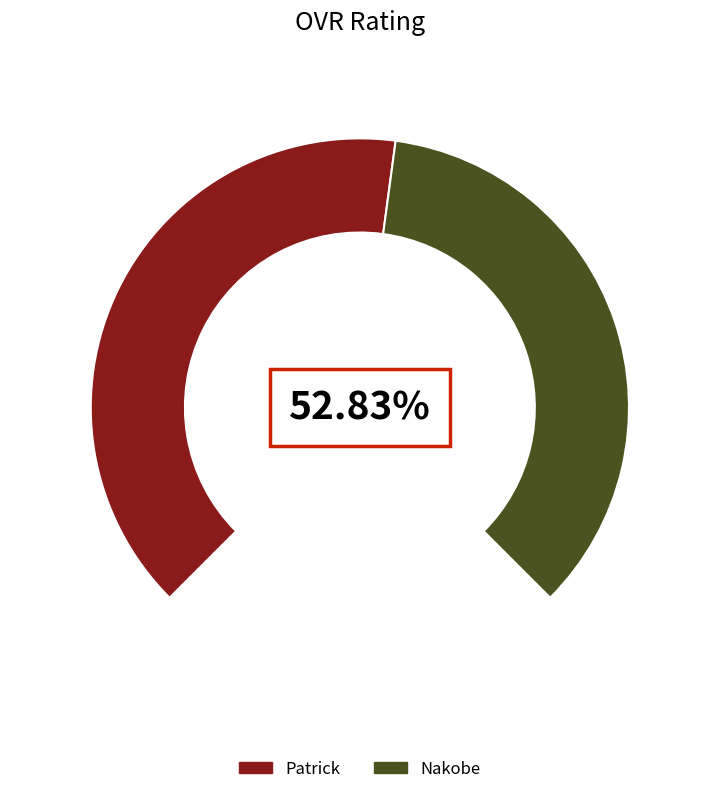

Which has a higher value, Nakobe or Patrick?

Patrick